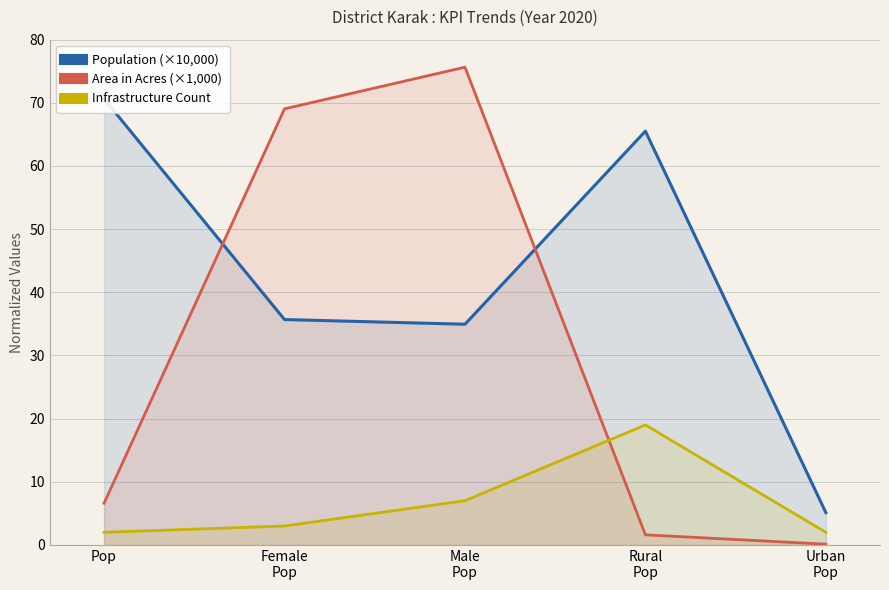

How many data points in Area in Acres (×1,000) are less than 6?

2